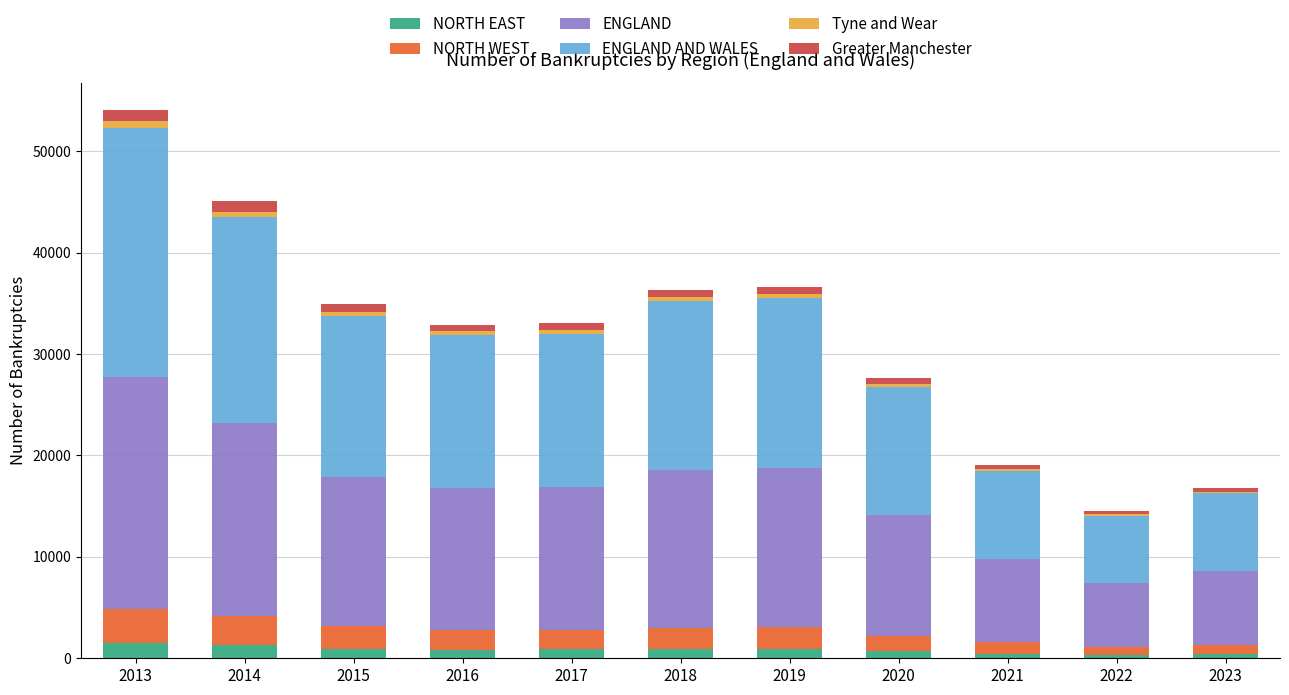

At which category is the sum across all series the highest?

2013